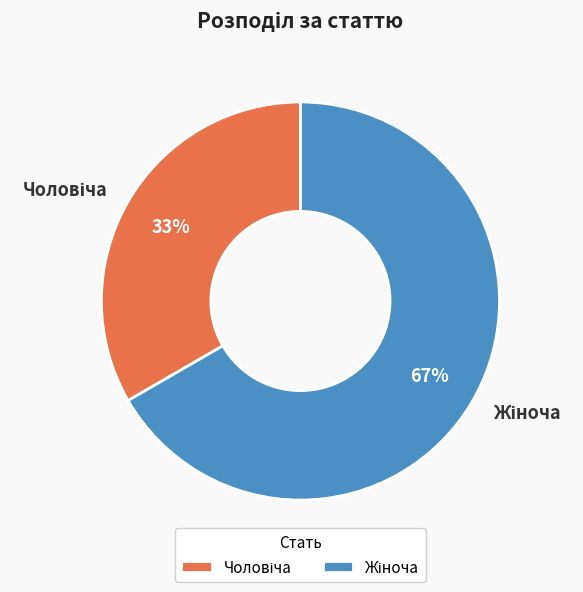

Is there any slice that represents more than half of the pie?

Yes